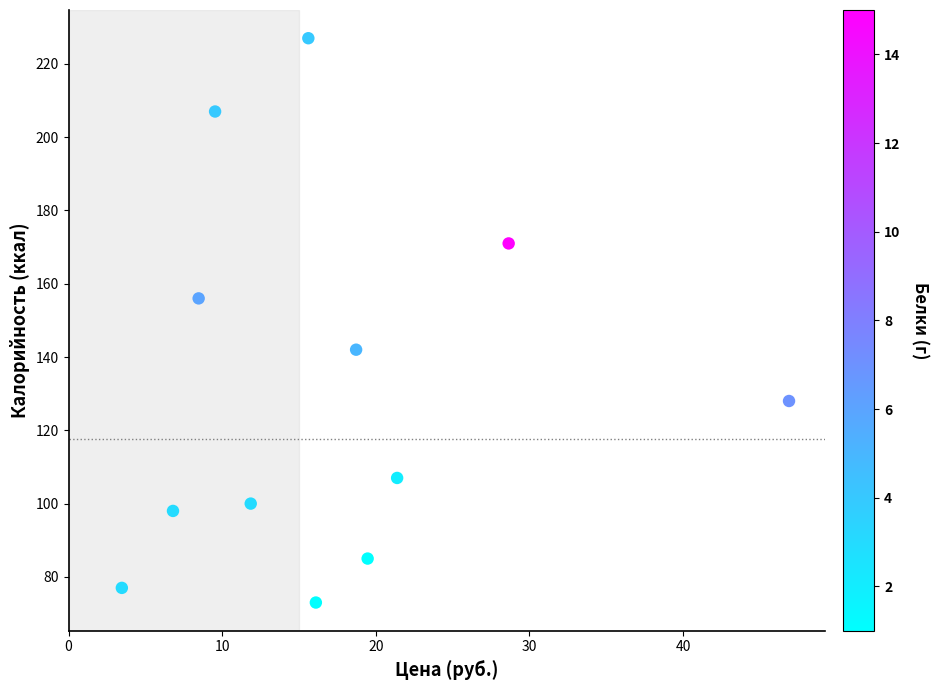

What Y value in the scatter plot is closest to 150?

156